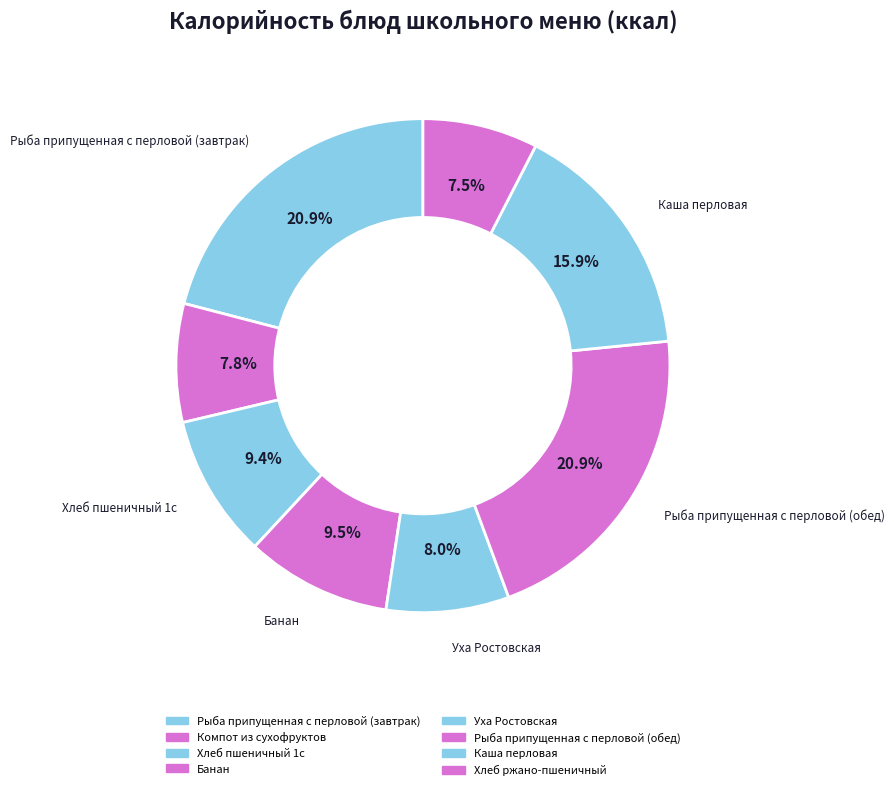

Count the number of slices in the pie.

8